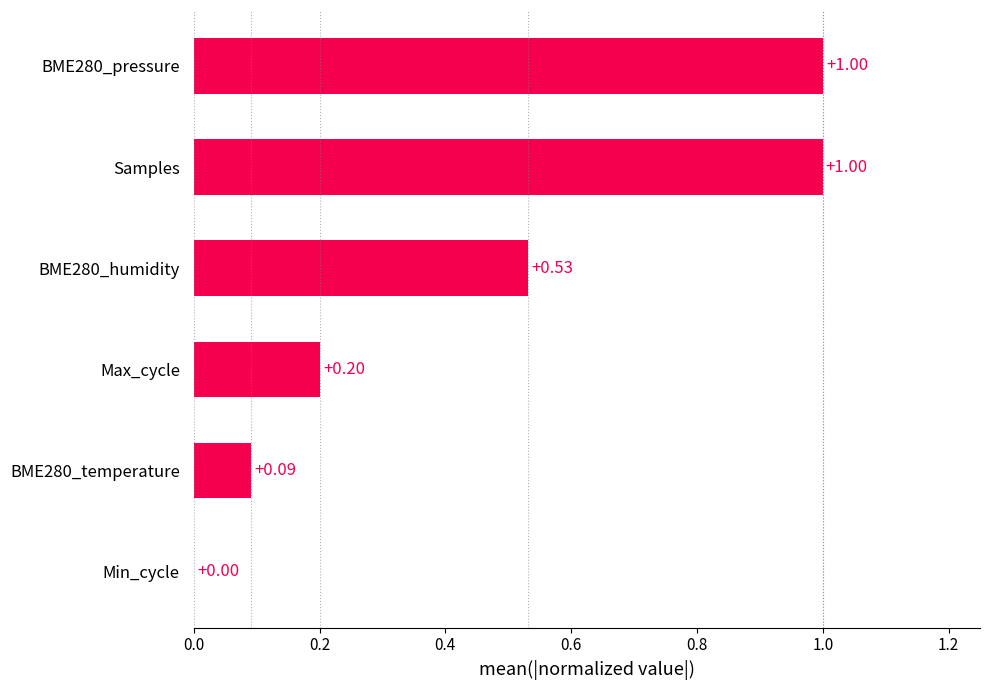

Does the chart contain stacked bars?

No